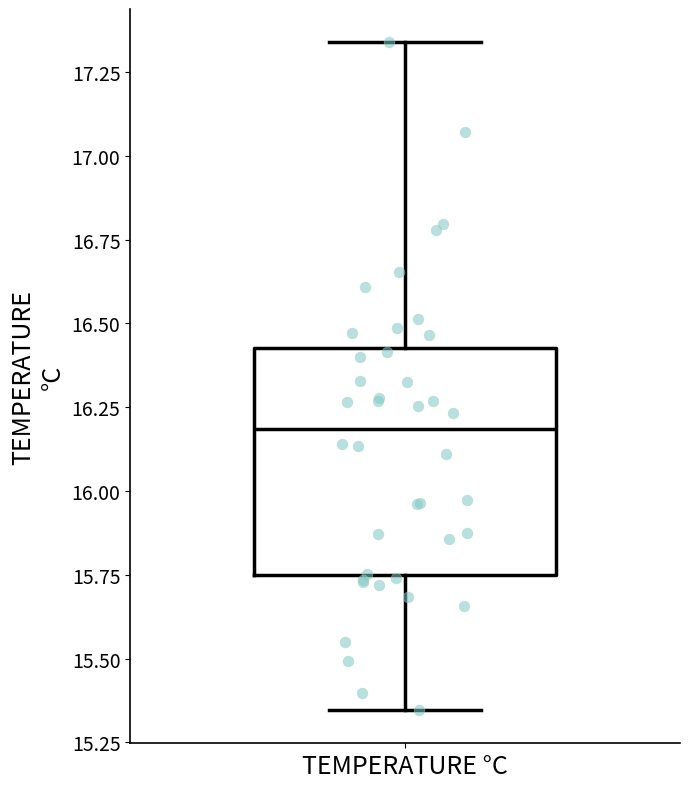

Where does the lower whisker of the box for TEMPERATURE °C end on the y-axis? The values are not printed on the chart, so give them approximately, as read against the axis.

15.35